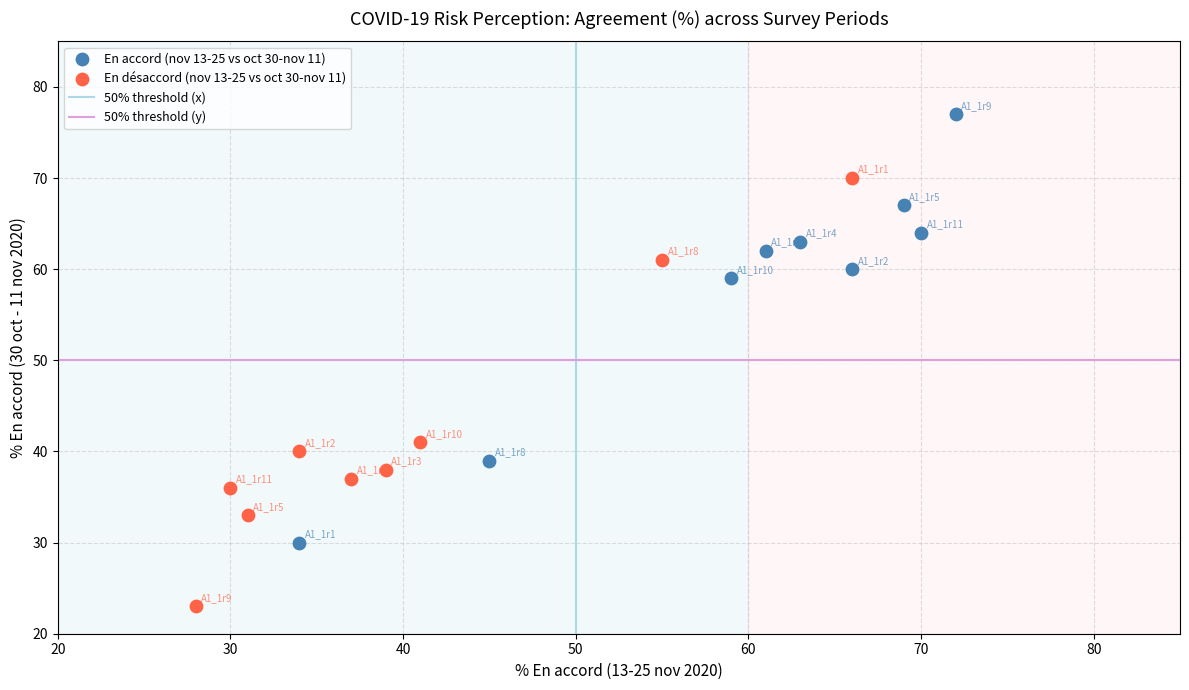

Which series contains the lowest Y value?

En désaccord (nov 13-25 vs oct 30-nov 11)